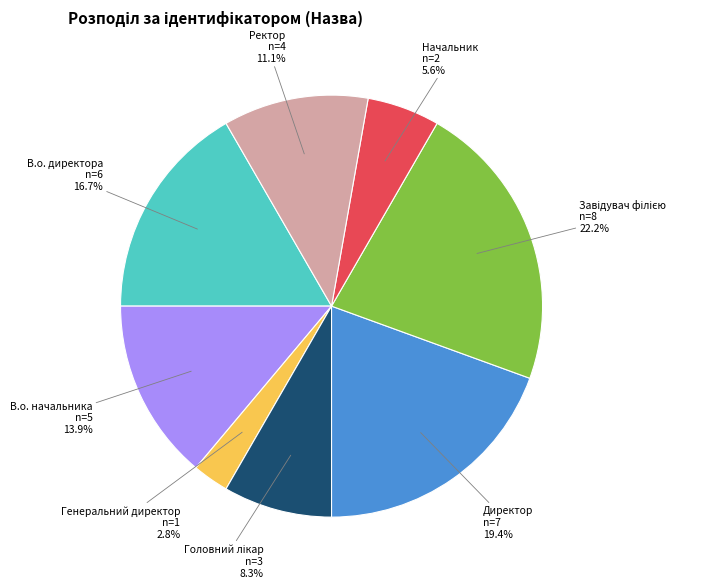

Count the number of slices in the pie.

8